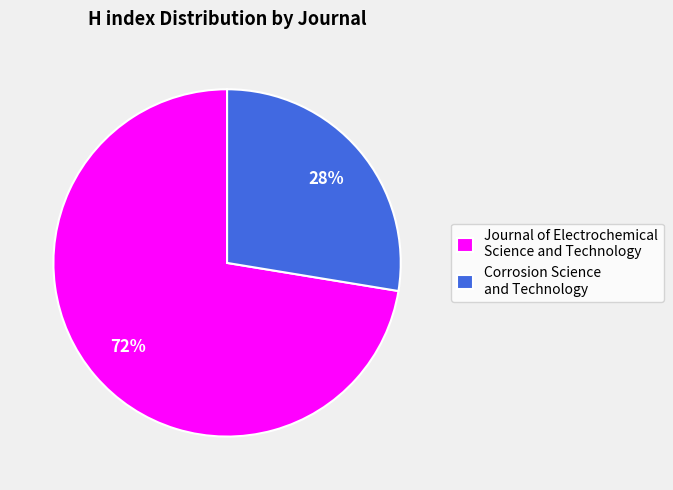

Does Corrosion Science and Technology account for over 50% of the chart?

No